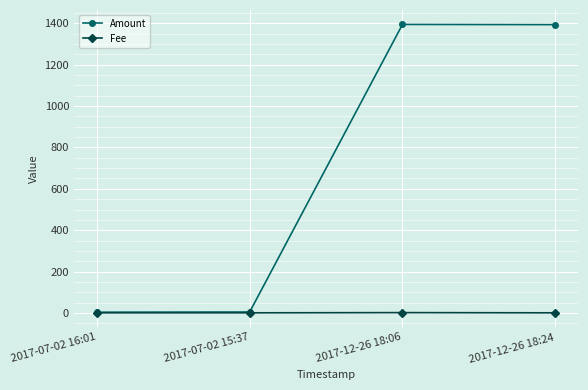

The value of Amount at 2017-12-26 18:24 is 1393.3. True or false?

True